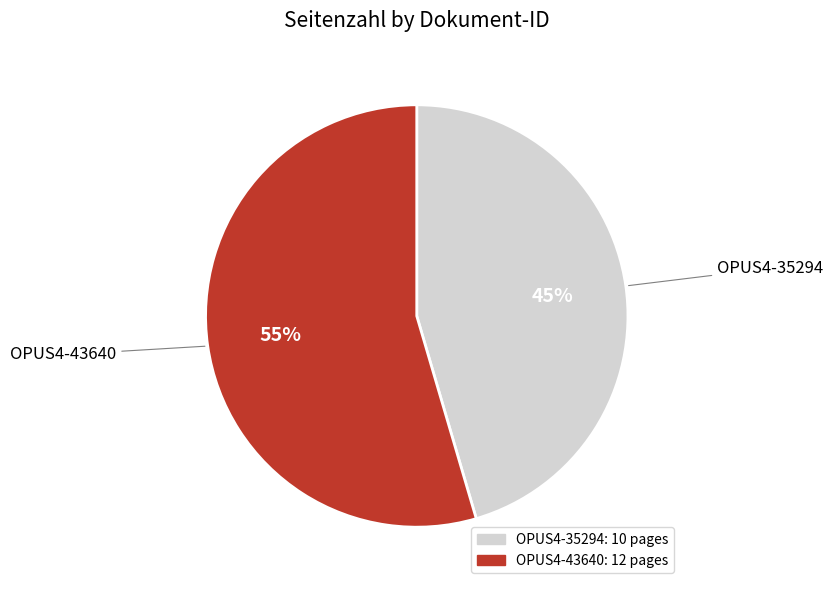

To the nearest percent, what portion does OPUS4-35294 represent?

45%